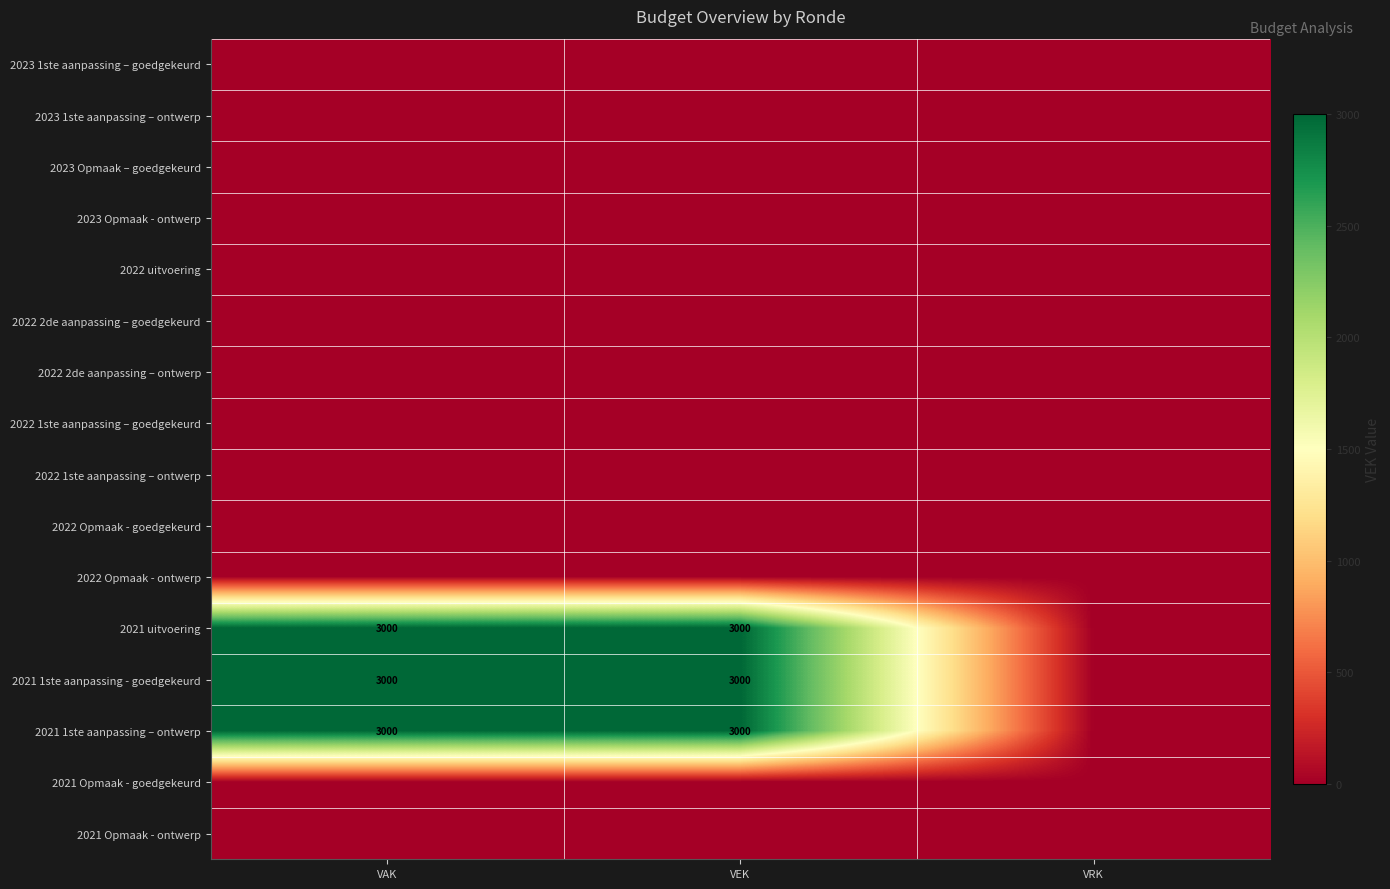

Is it true that 2021 1ste aanpassing – ontwerp equals 3000 at VAK?

True